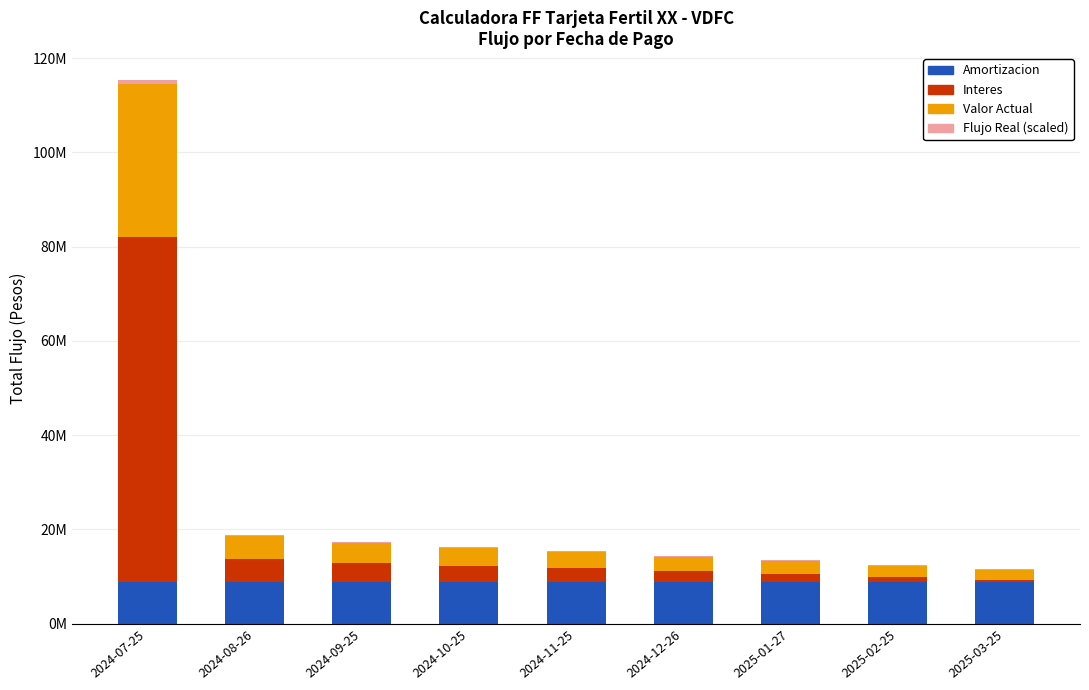

Does the chart contain stacked bars?

Yes